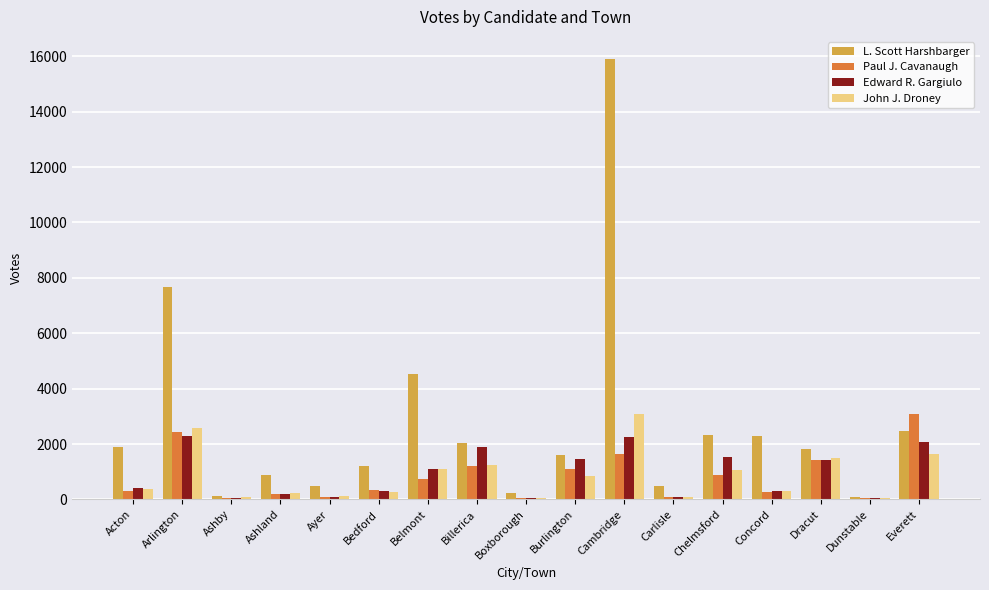

Which series changed the most between Billerica and Carlisle?

Edward R. Gargiulo